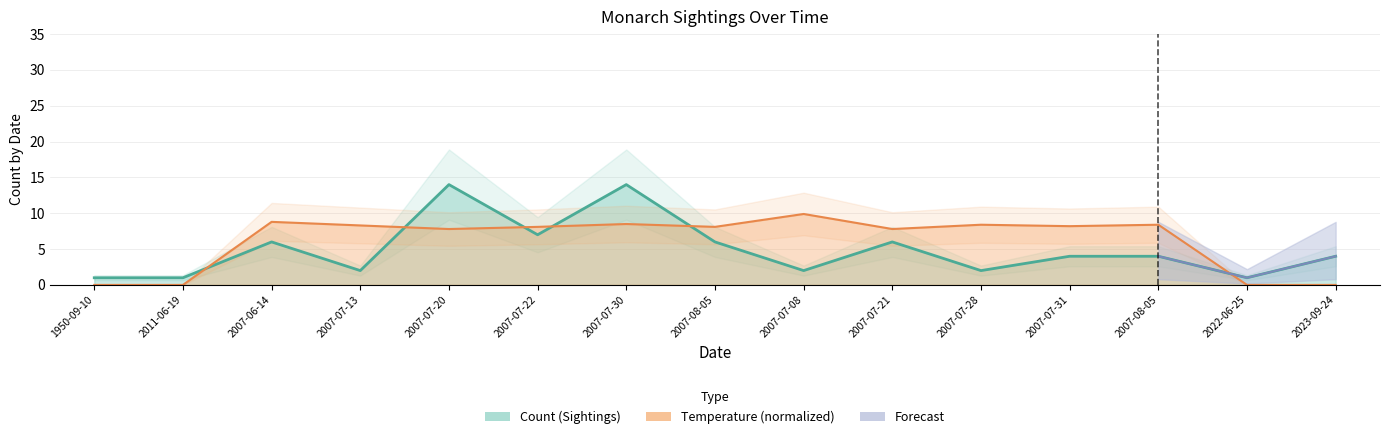

The chart shows a value of 14 at 2007-07-20. True or false?

True